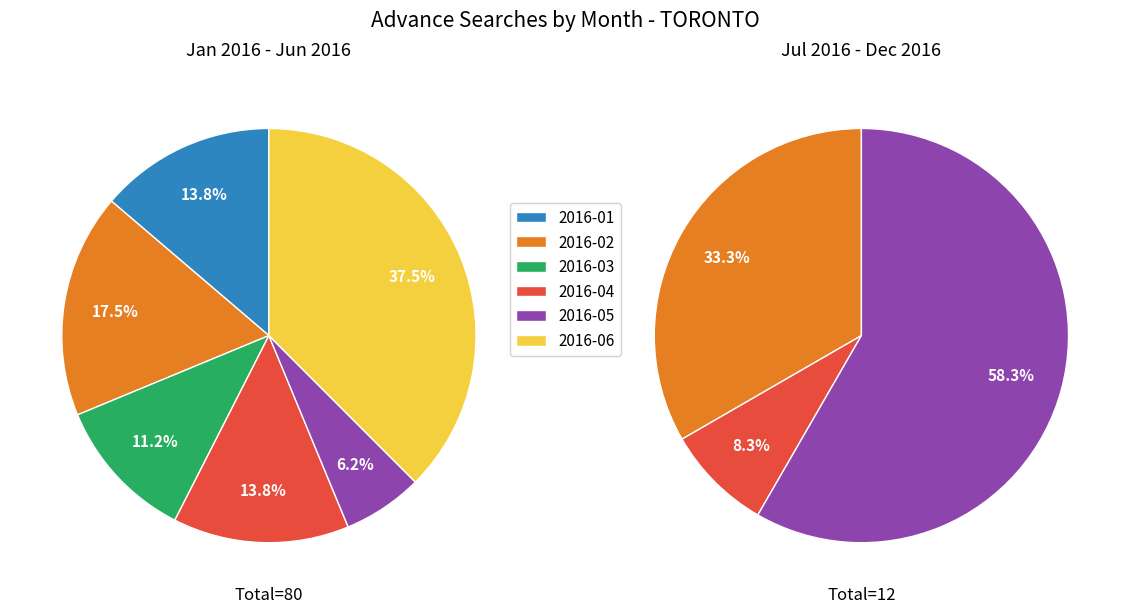

Is the sum of 1 and 3 greater than half?

No